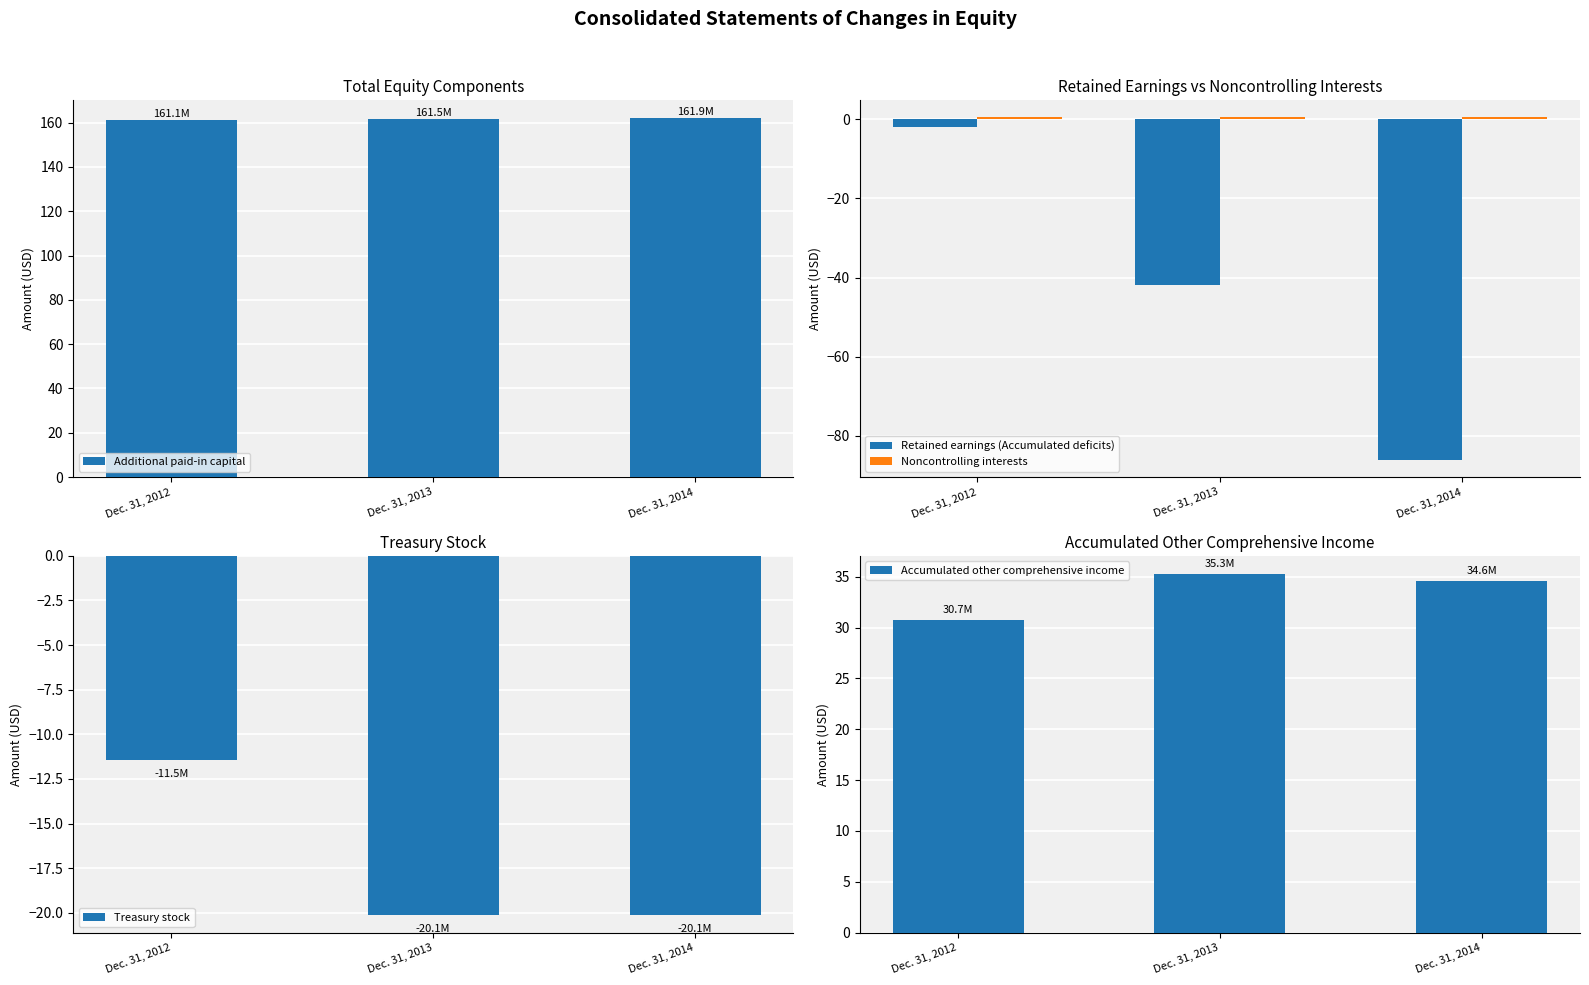

Between Dec. 31, 2014 and Dec. 31, 2013, which is larger?

Dec. 31, 2014